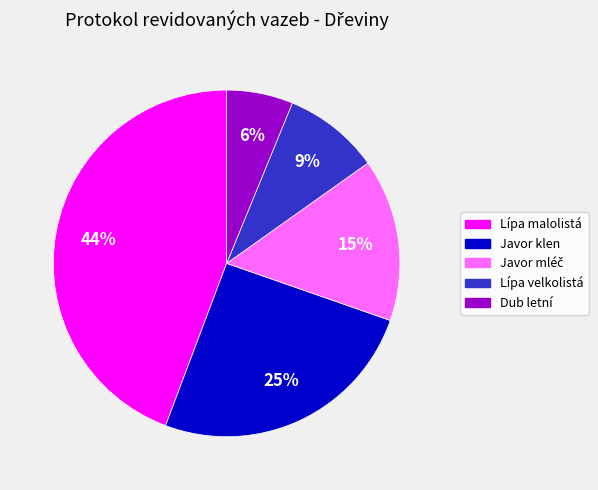

What is the smallest slice in the pie chart?

Dub letní